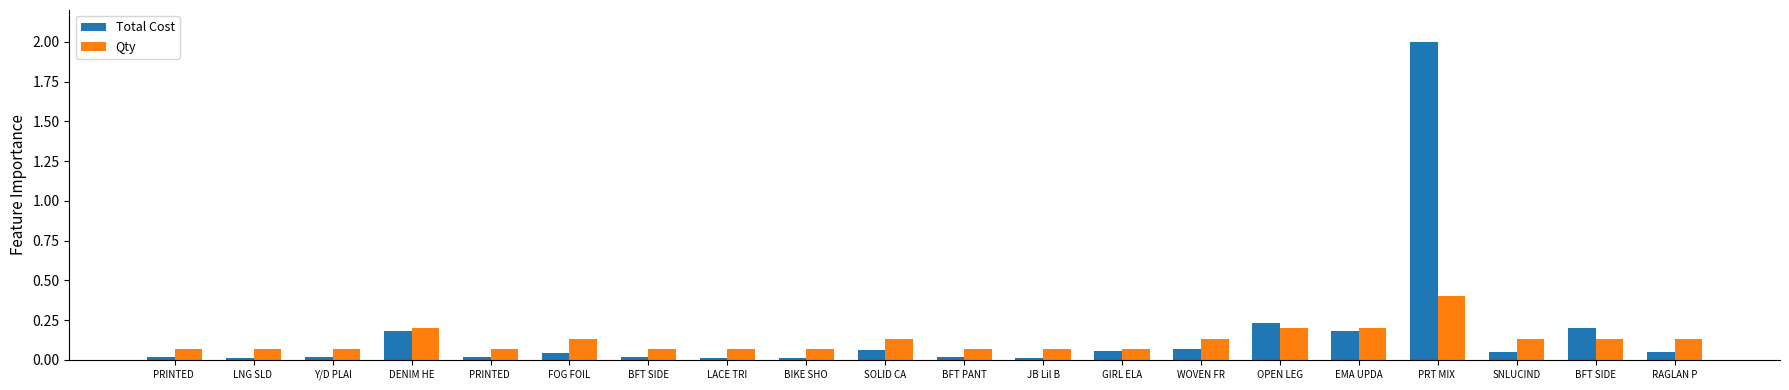

Are the bars grouped side by side (vs. stacked)?

Yes